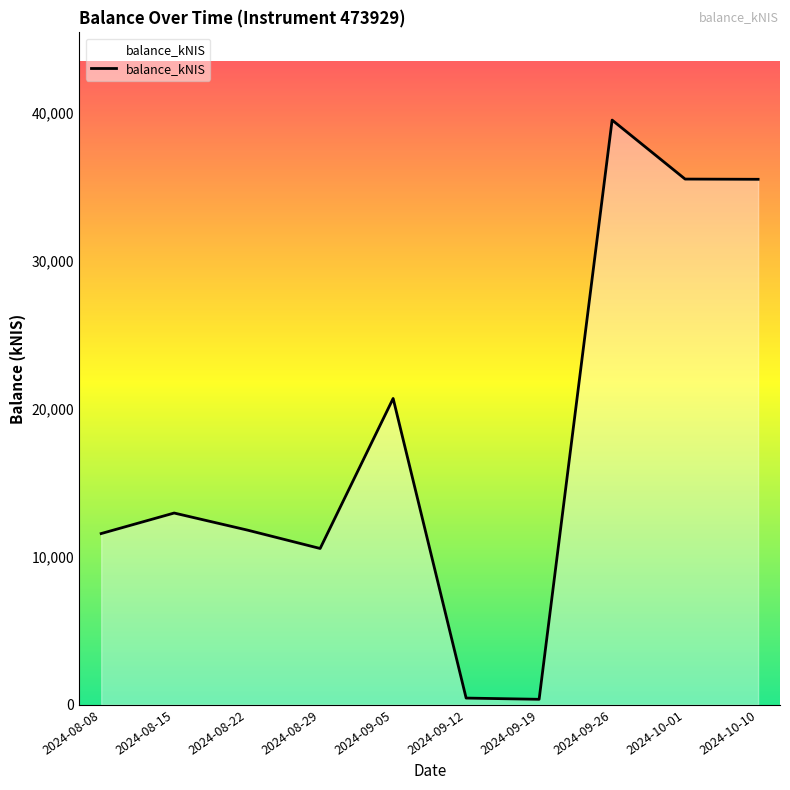

What is the change in value from 2024-08-15 to 2024-08-22?

-1149.0